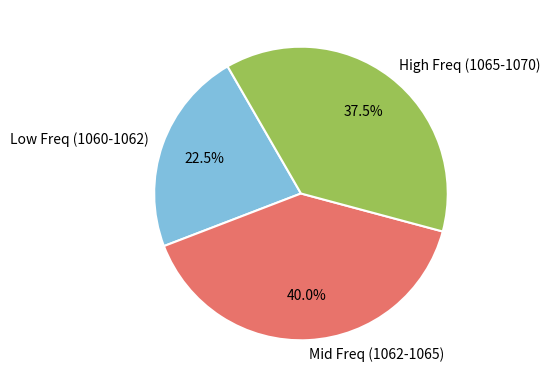

Count the number of slices in the pie.

3